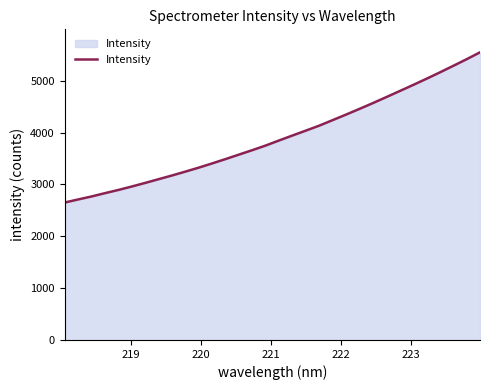

What is the minimum value shown in the chart?

2650.3